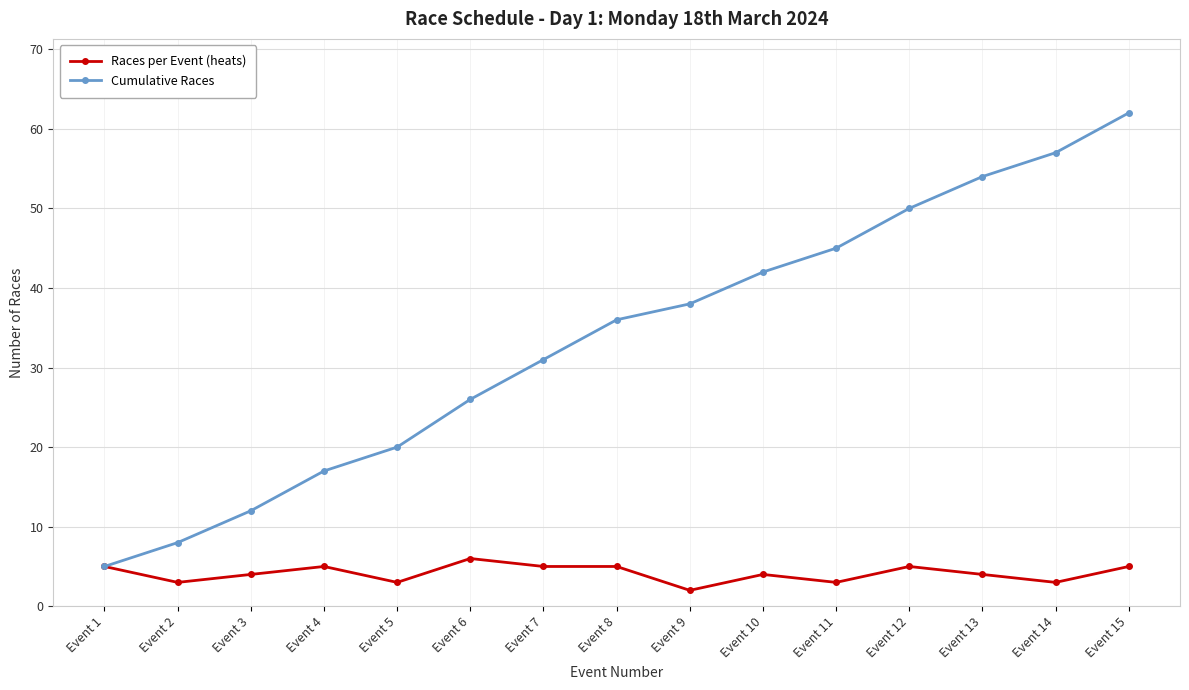

Is this an area chart (filled region under the line)?

No